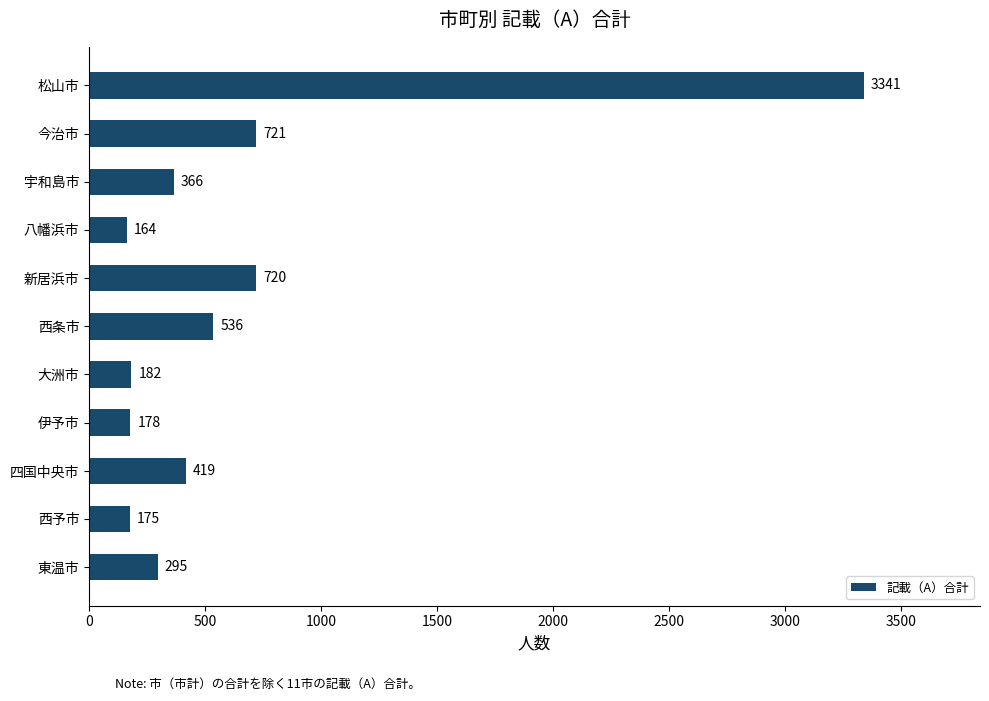

What is the minimum value shown in the chart?

164